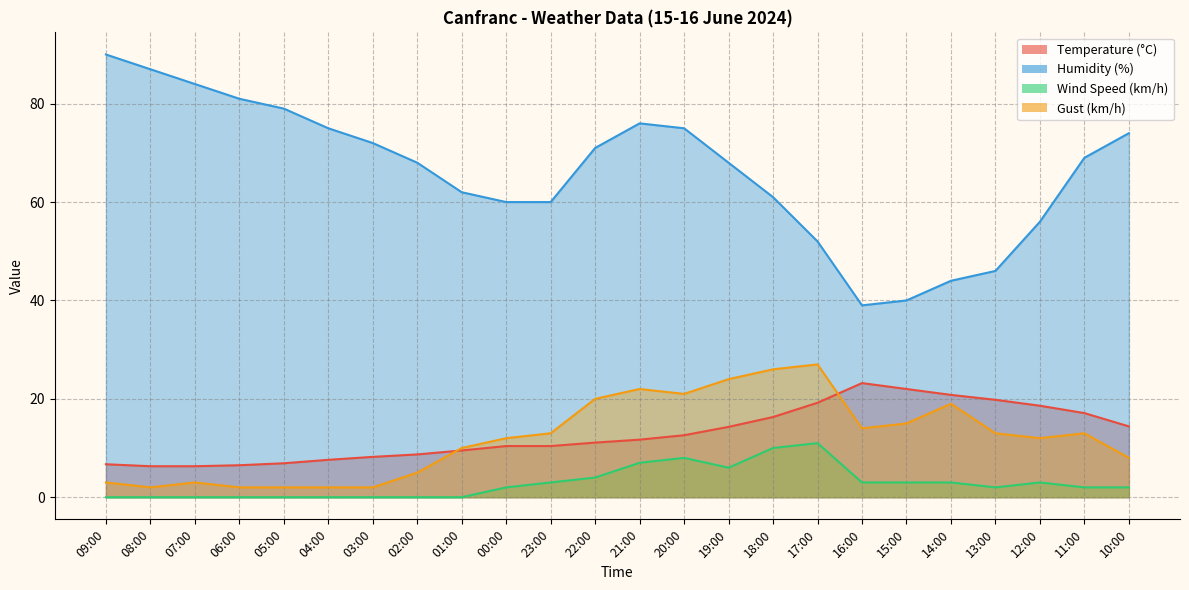

What is the difference between the highest and lowest values at 13:00?

44.0